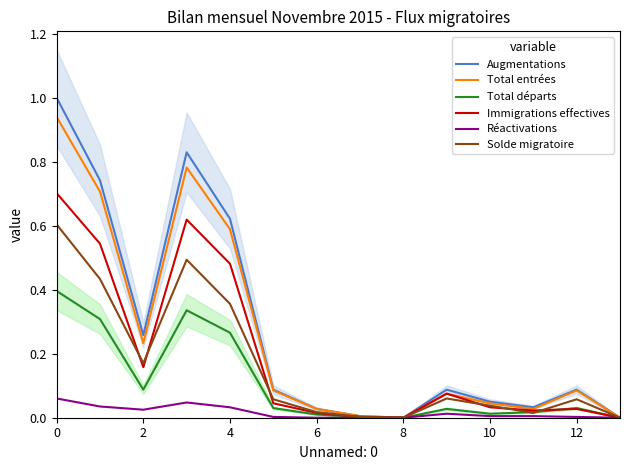

After their last crossing, which series has the higher values: Total départs or Immigrations effectives?

Total départs